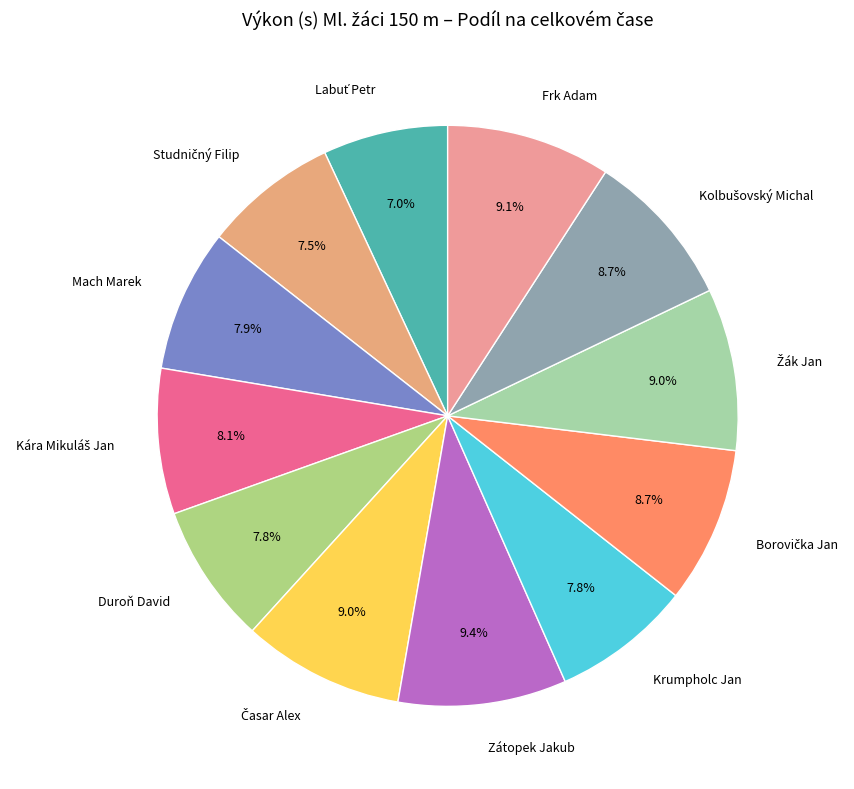

What is the total percentage of Zátopek Jakub and Mach Marek?

17.3%